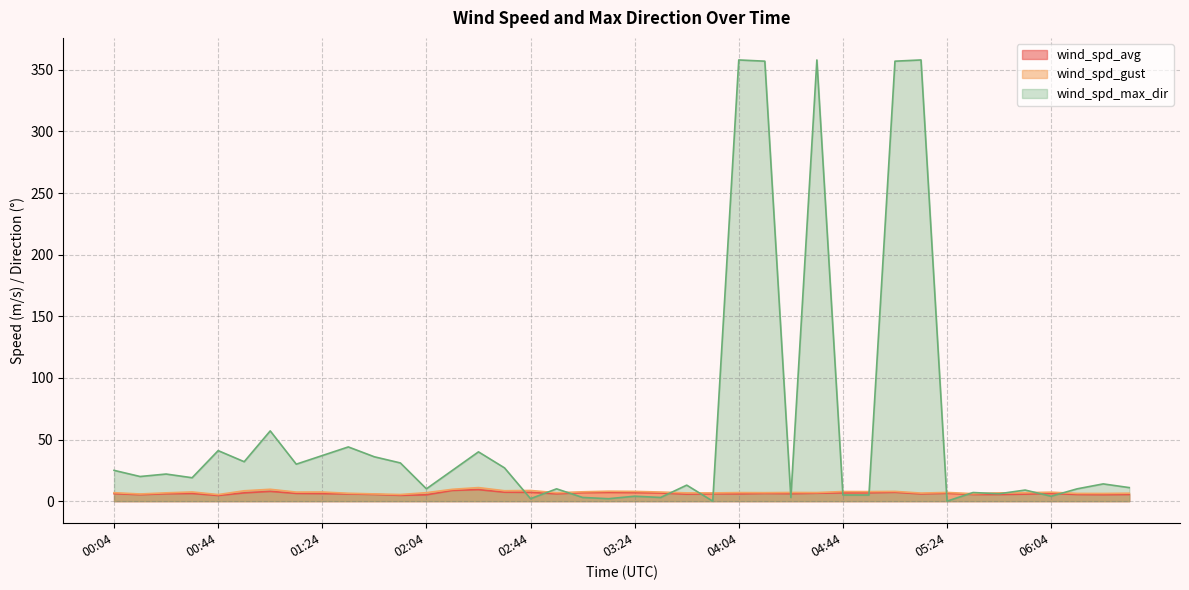

How many positive values does the wind_spd_max_dir series have?

38